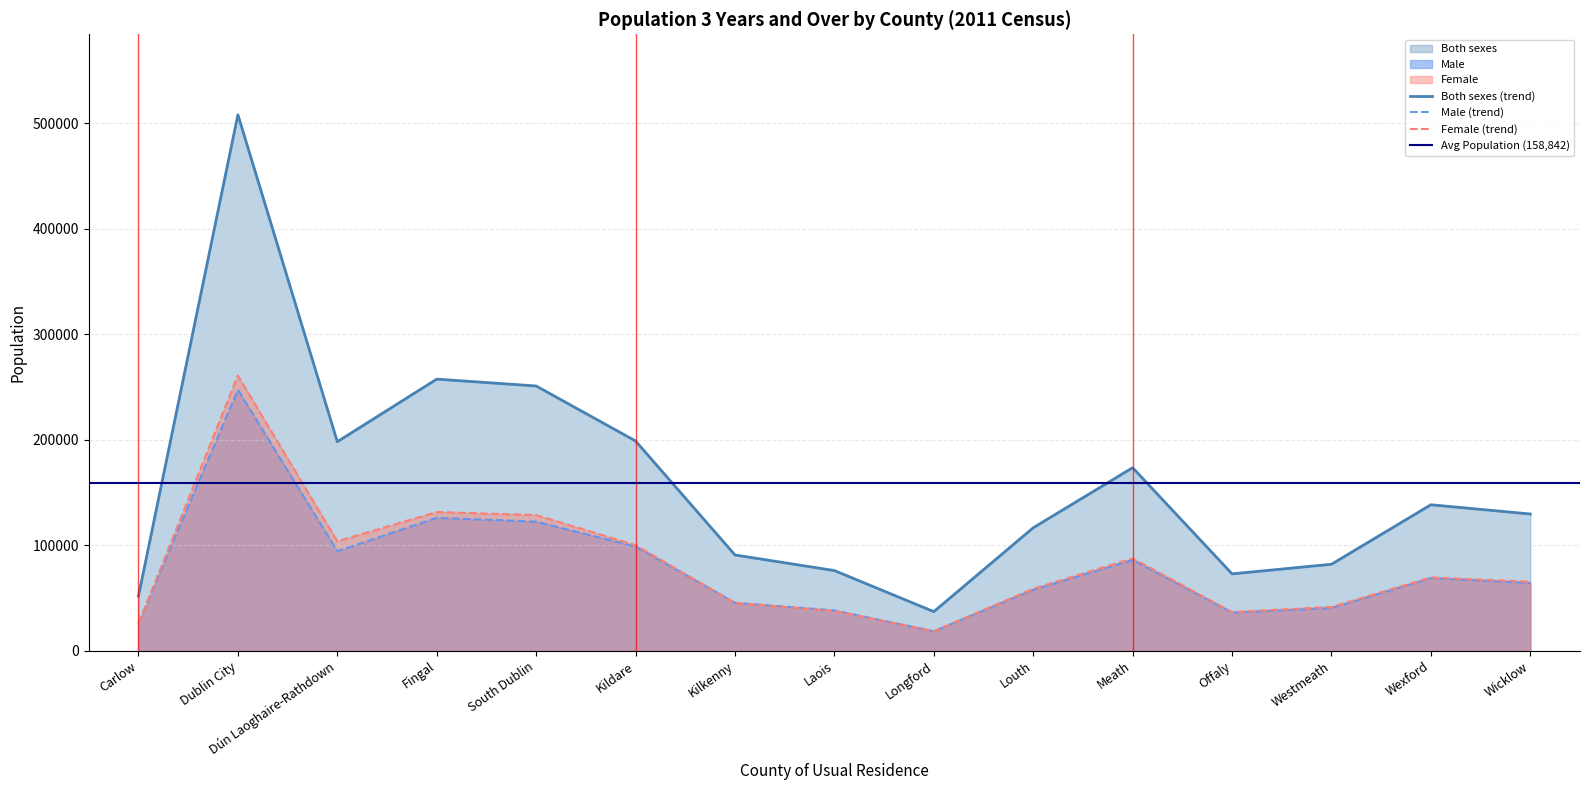

Which series has the widest spread of values?

Both sexes